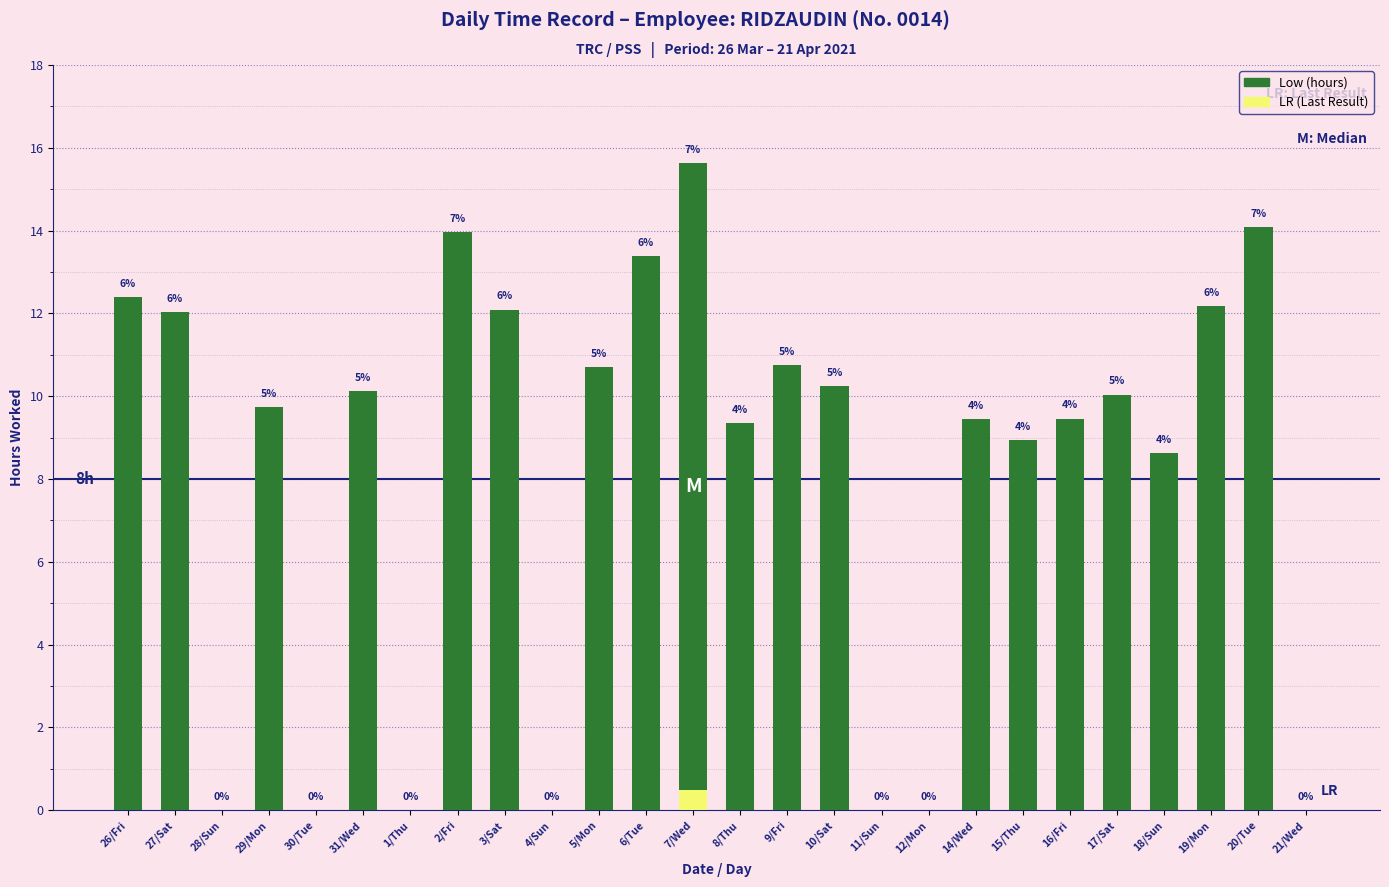

At which category is the sum across all series the highest?

7/Wed